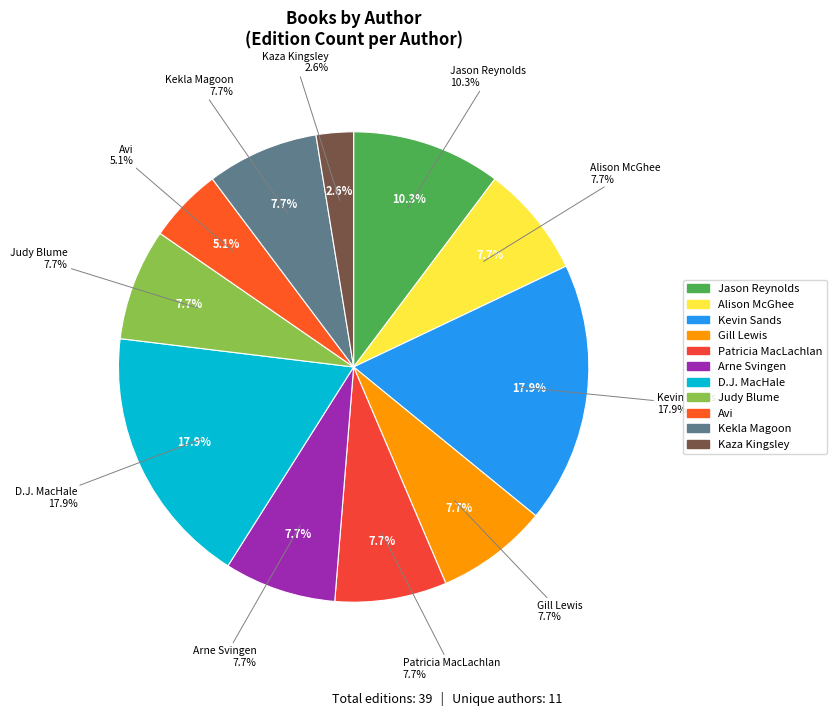

How many segments does this pie chart have?

11